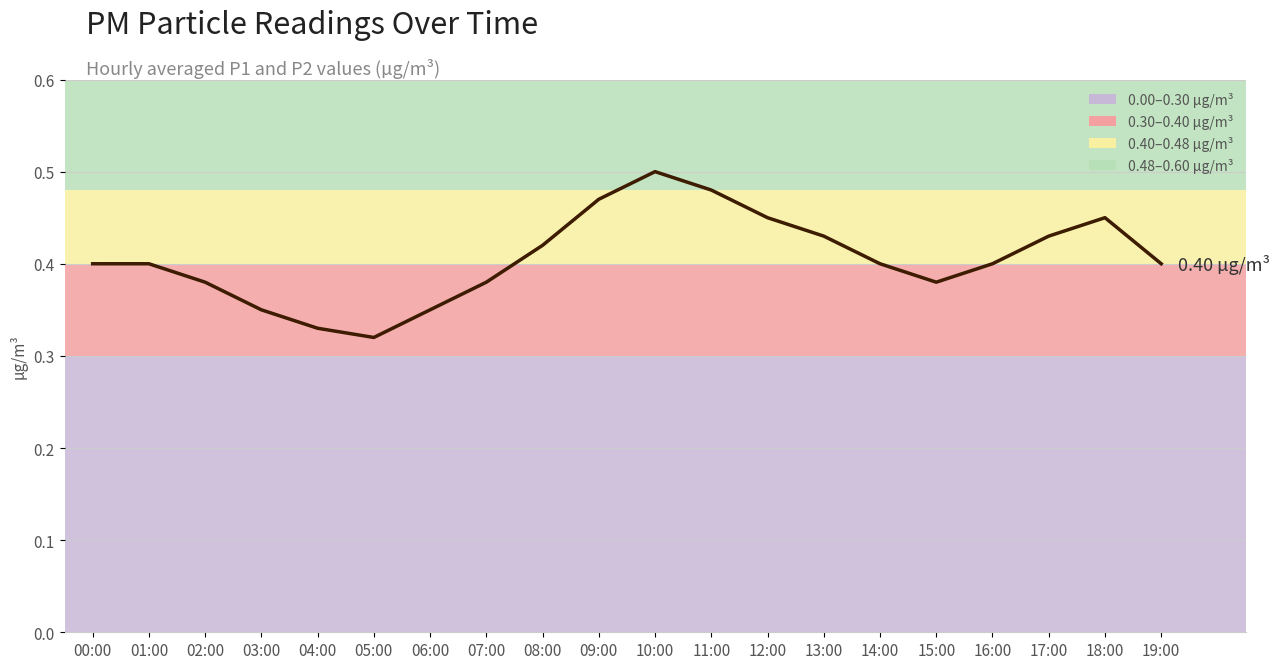

Count the number of categories in the chart.

20